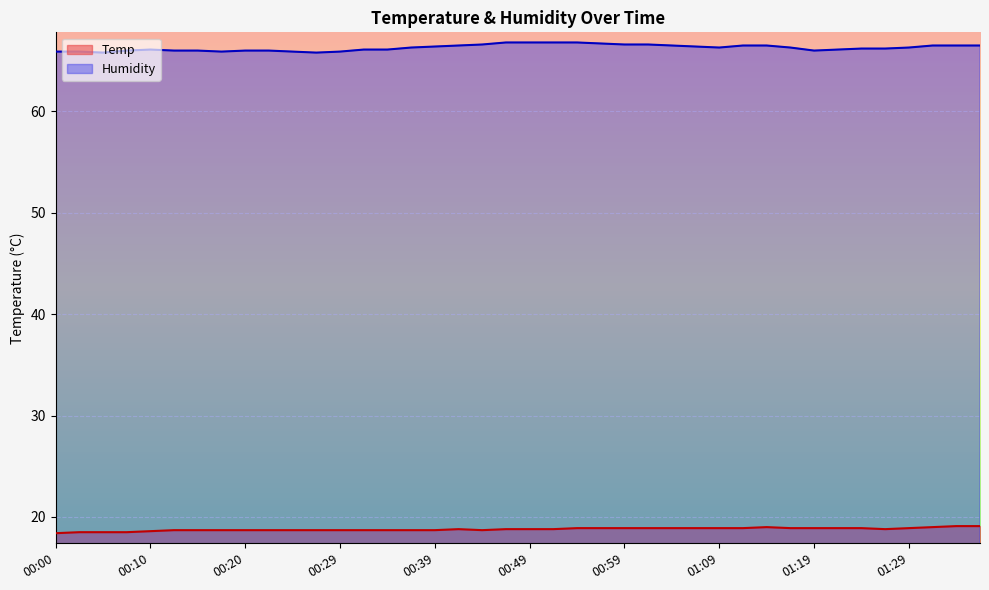

What is the difference between the maximum and second lowest values in the Temp series?

0.6